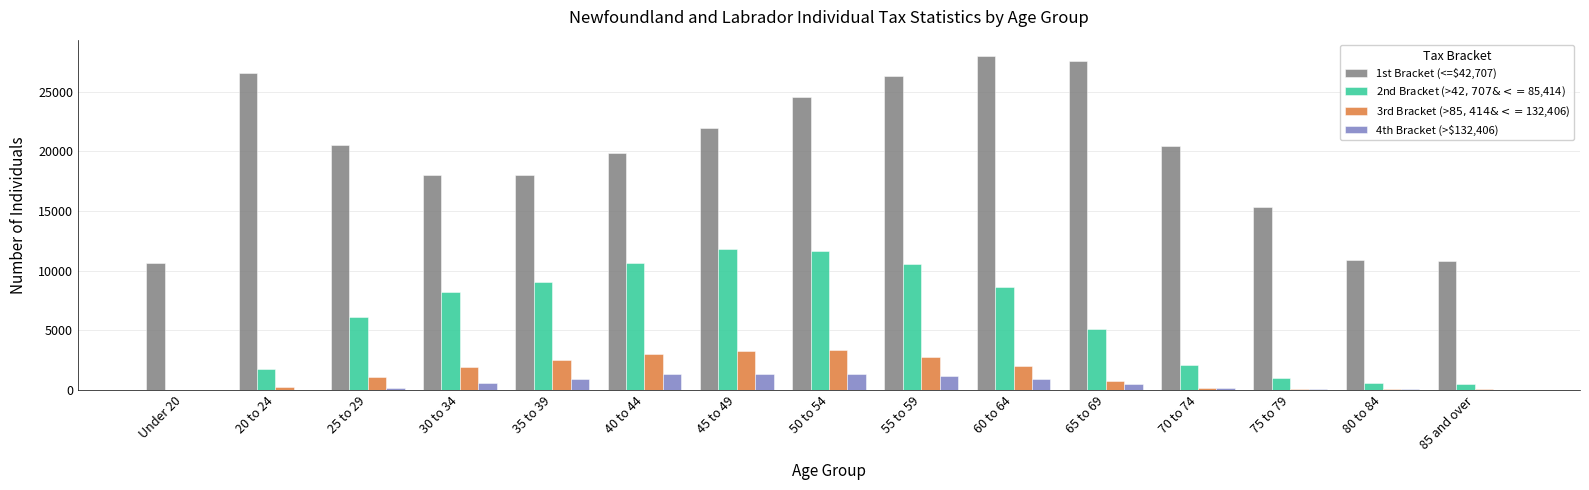

Count the number of data series in this chart.

4